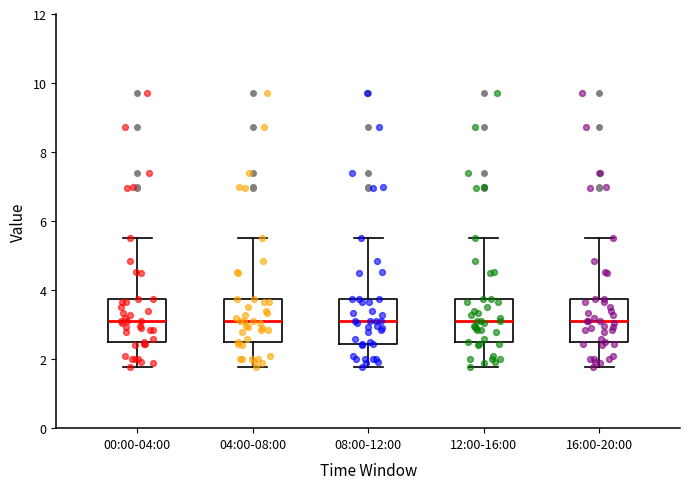

Where does the median line of the box for 00:00-04:00 sit on the y-axis? The values are not printed on the chart, so give them approximately, as read against the axis.

3.2